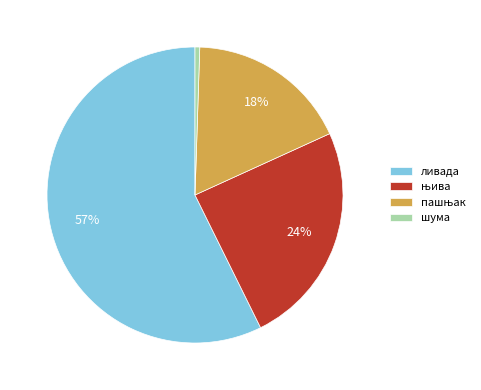

How many segments does this pie chart have?

4